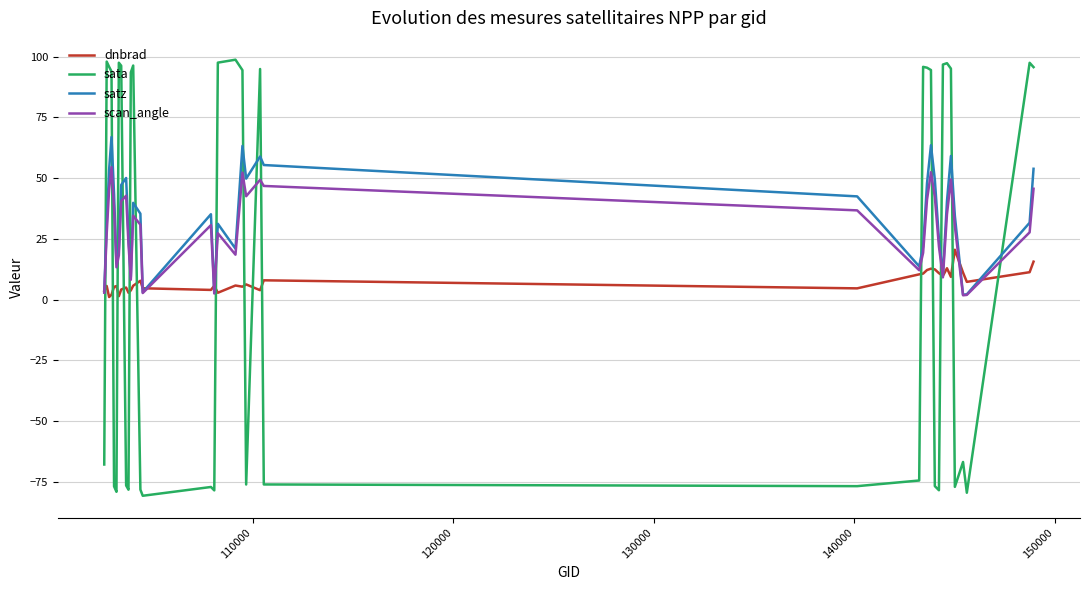

Which series has the largest range (max minus min)?

sata